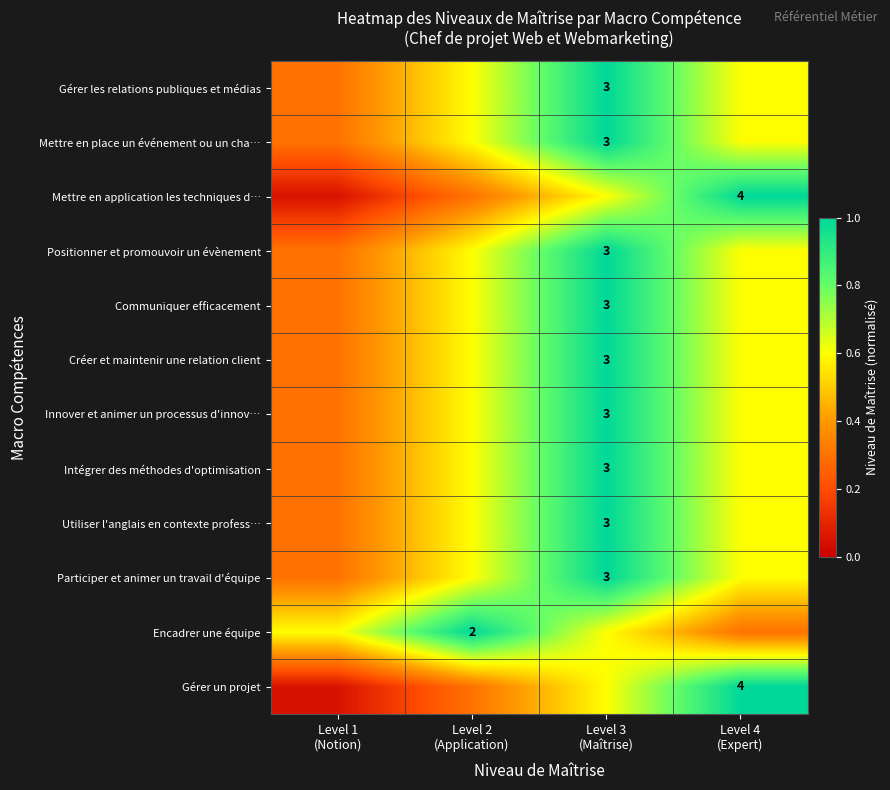

What is the total value across all series at Level 1
(Notion)?

3.4